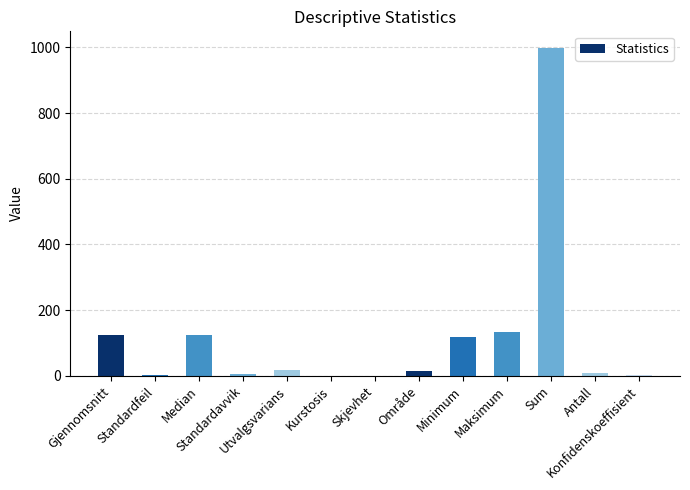

What is the sum of all values?

1549.5